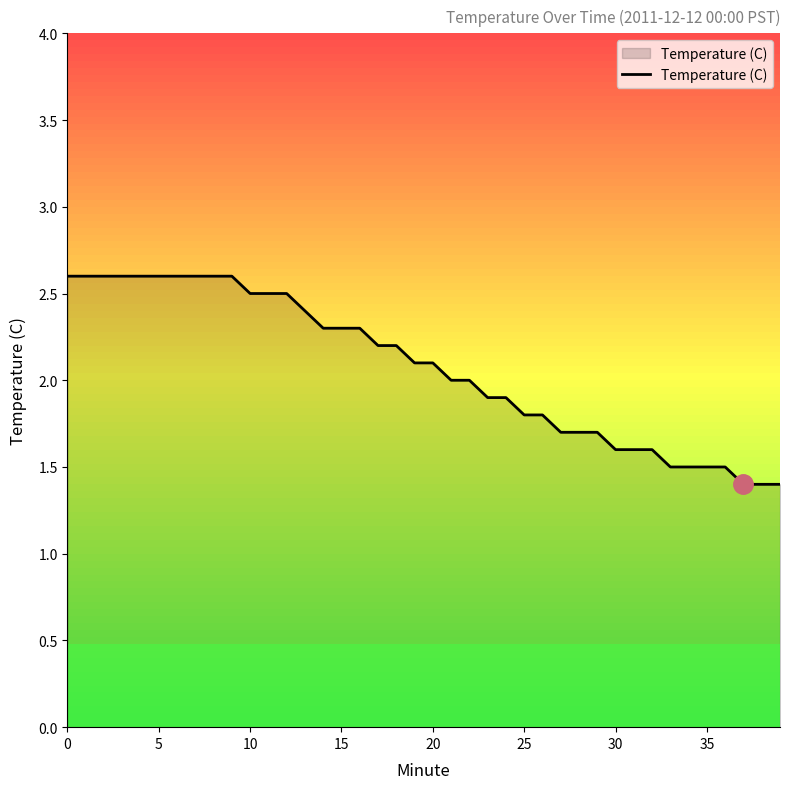

What is the smallest value displayed?

1.4